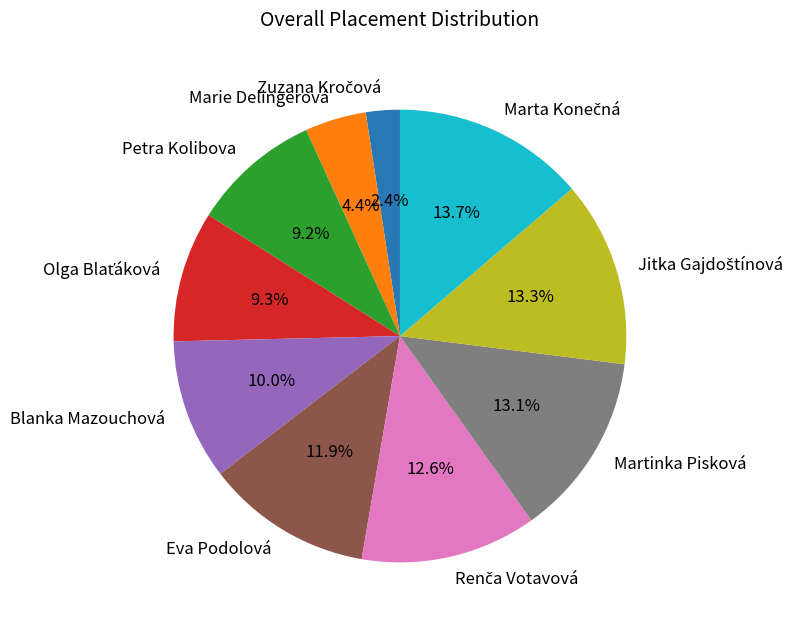

What portion of the pie excludes Martinka Pisková?

86.9%